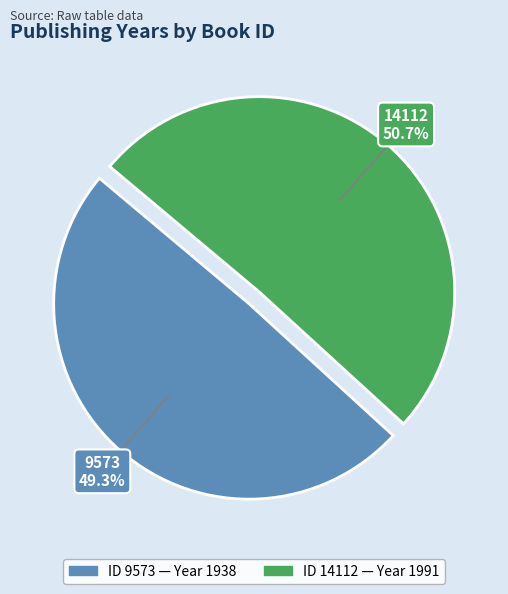

Is there a majority slice in this chart?

Yes